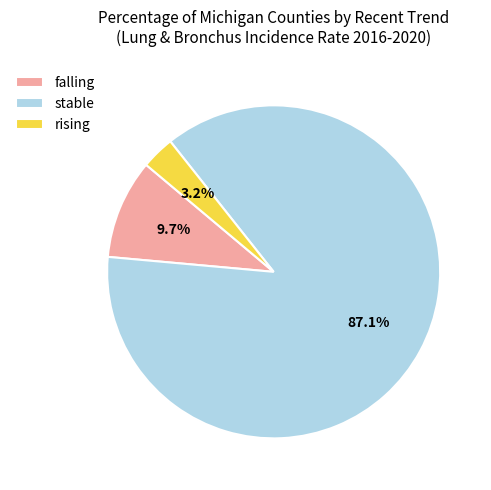

What is the smallest slice in the pie chart?

rising